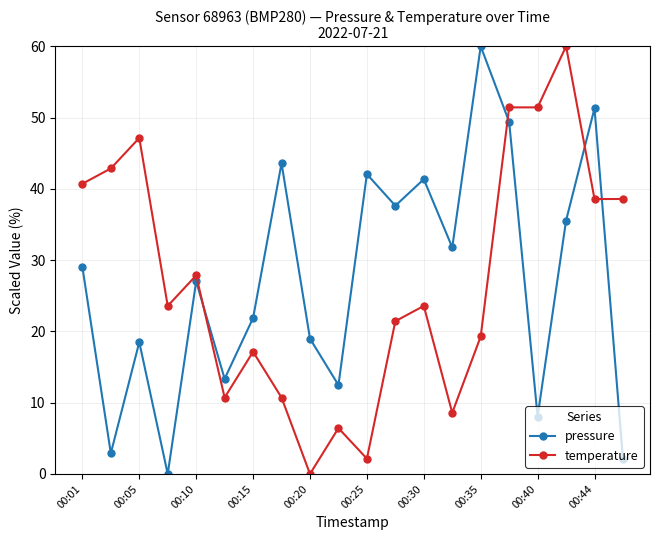

What is the greatest value displayed?

60.0